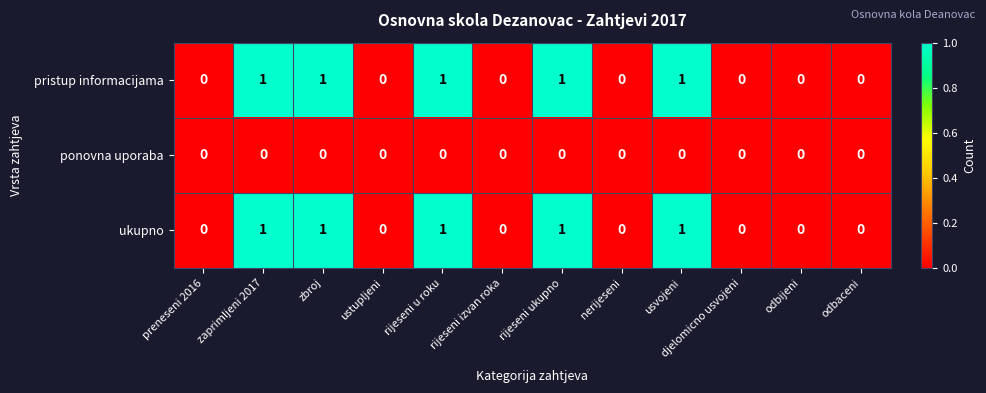

The value of ukupno at ustupljeni is 0. True or false?

True